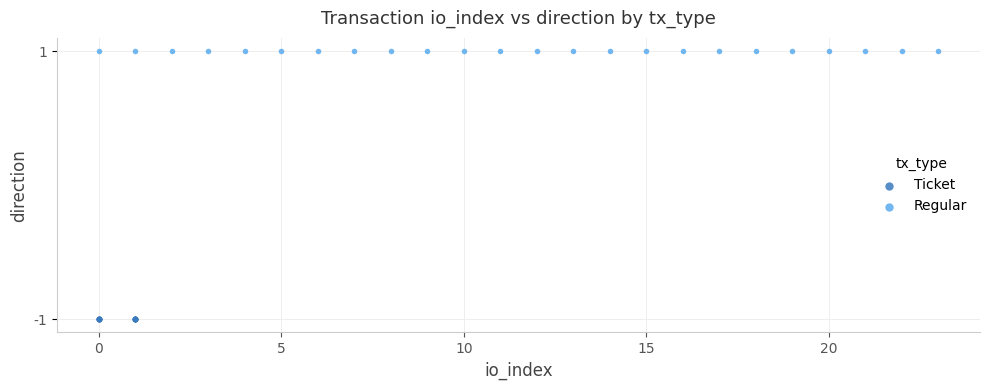

Which series reaches the maximum Y coordinate?

Regular